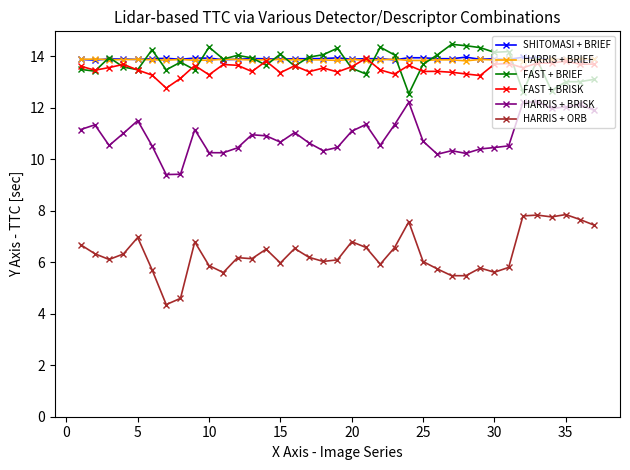

What is the minimum value shown in the chart?

4.4